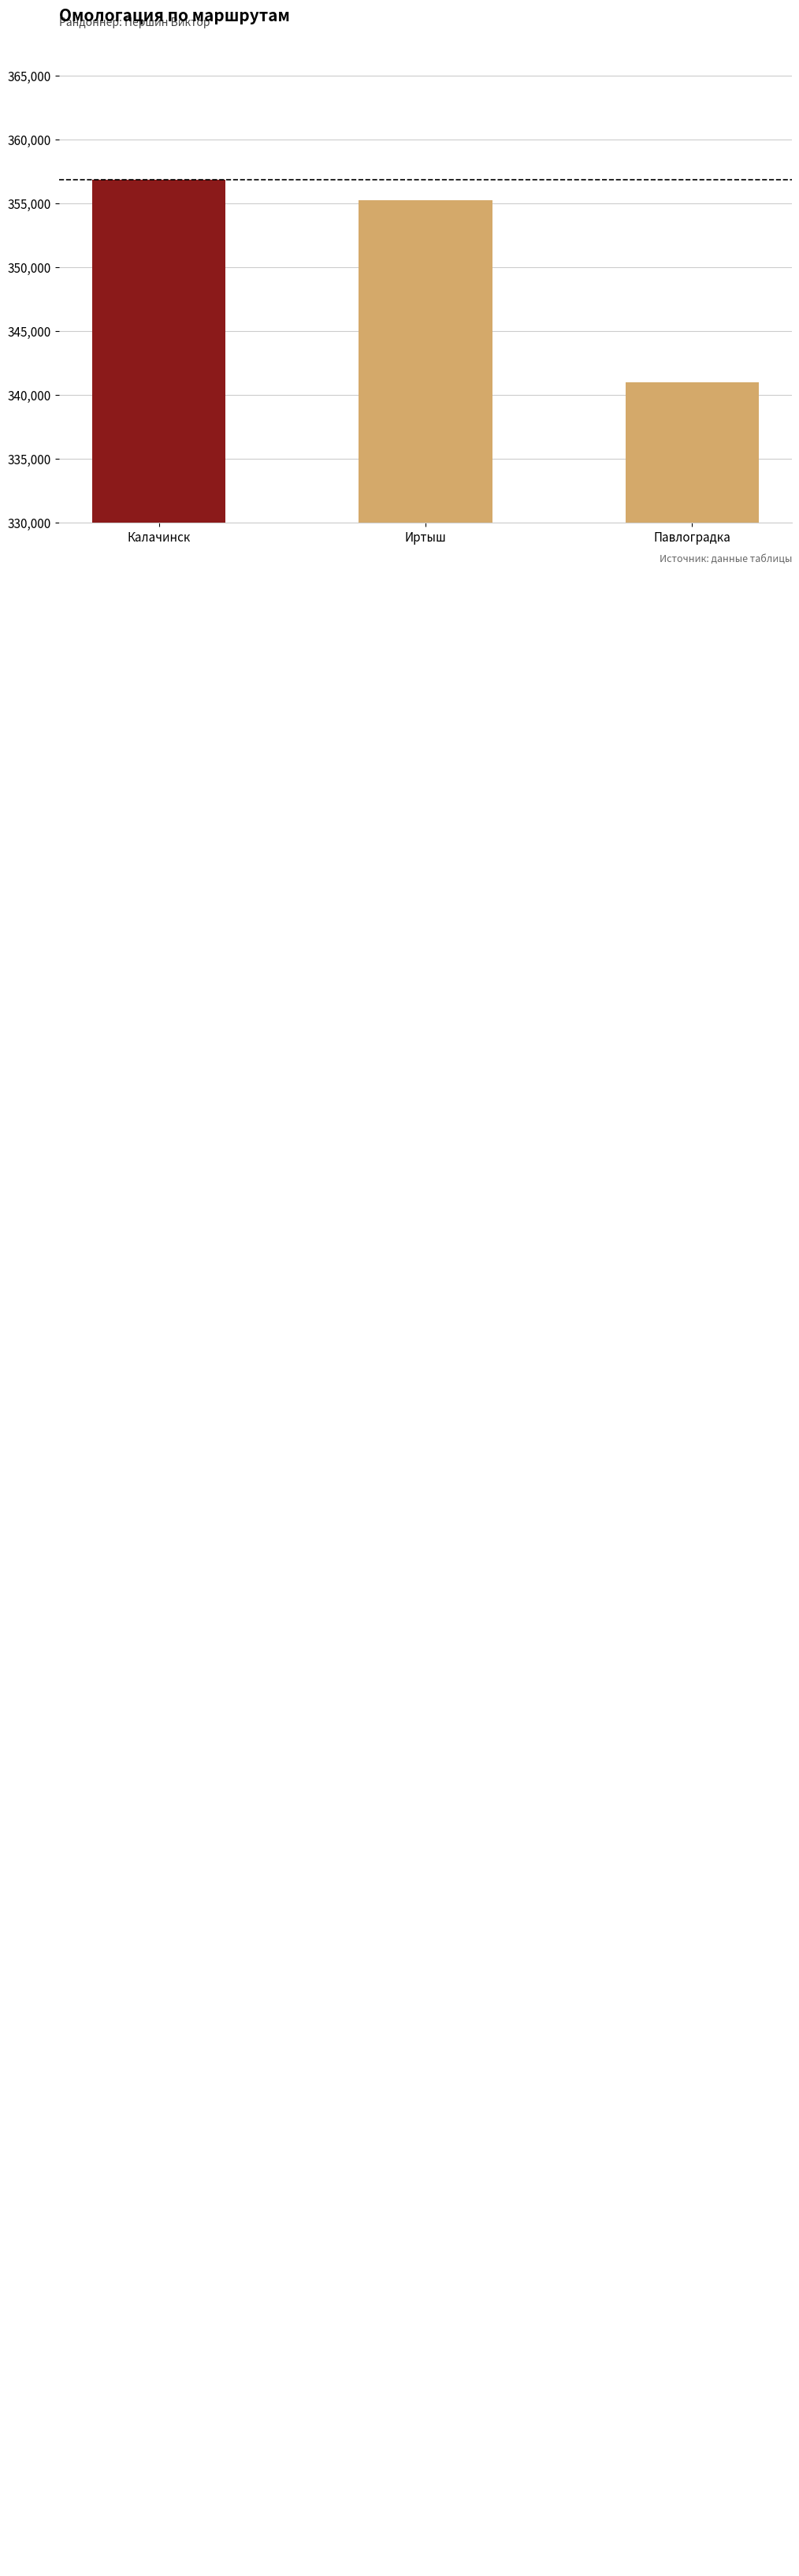

Reading right to left, what are all the values shown in this chart?

Павлоградка=340997	Иртыш=355202	Калачинск=356825